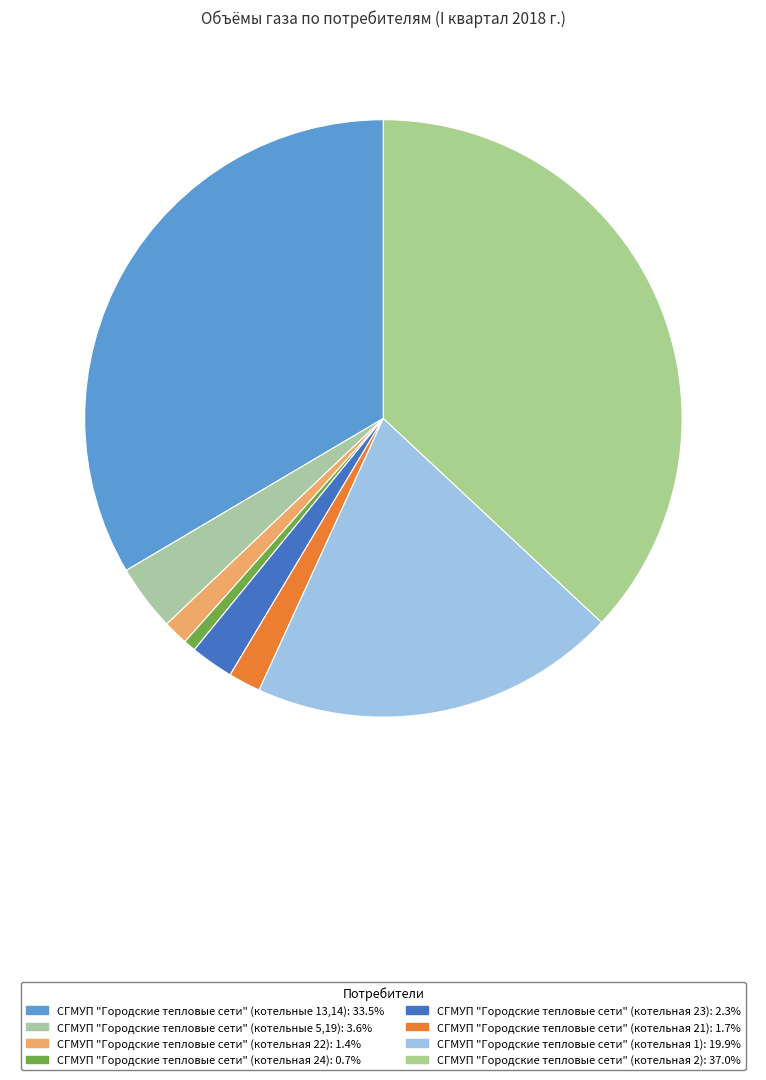

What is the largest slice in the pie chart?

СГМУП "Городские тепловые сети" (котельная 2)